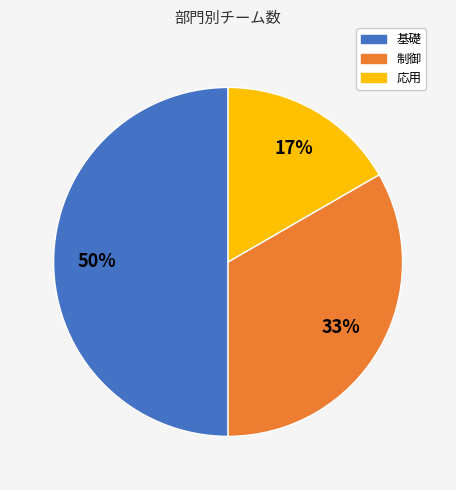

Which category has the smallest portion of the pie?

応用